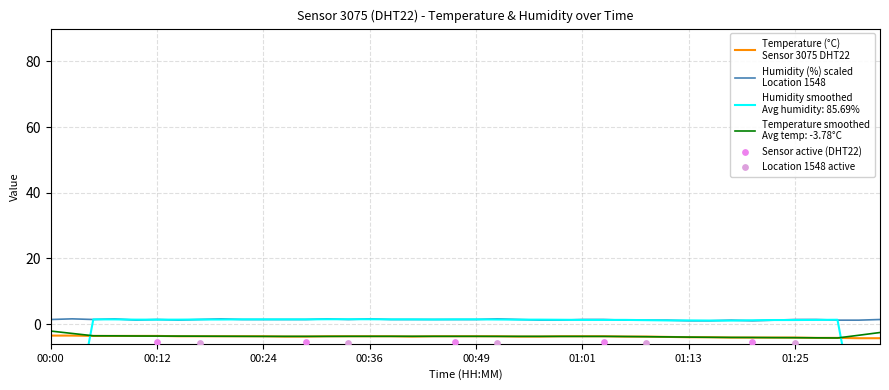

At which category is the sum across all series the highest?

00:02